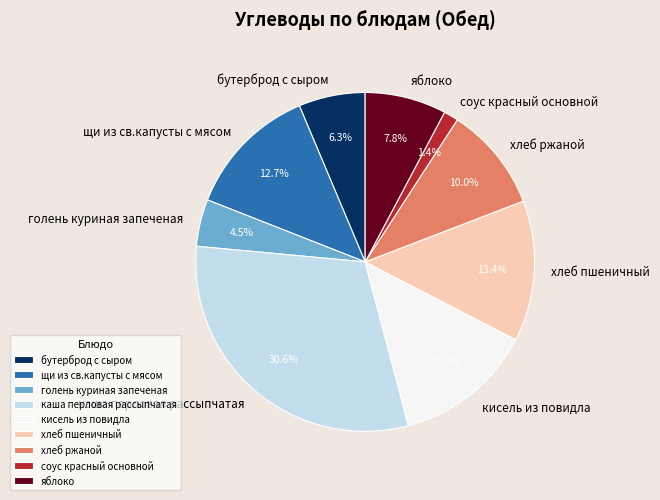

Approximately how many times larger is the value at голень куриная запеченая compared to кисель из повидла?

0.3